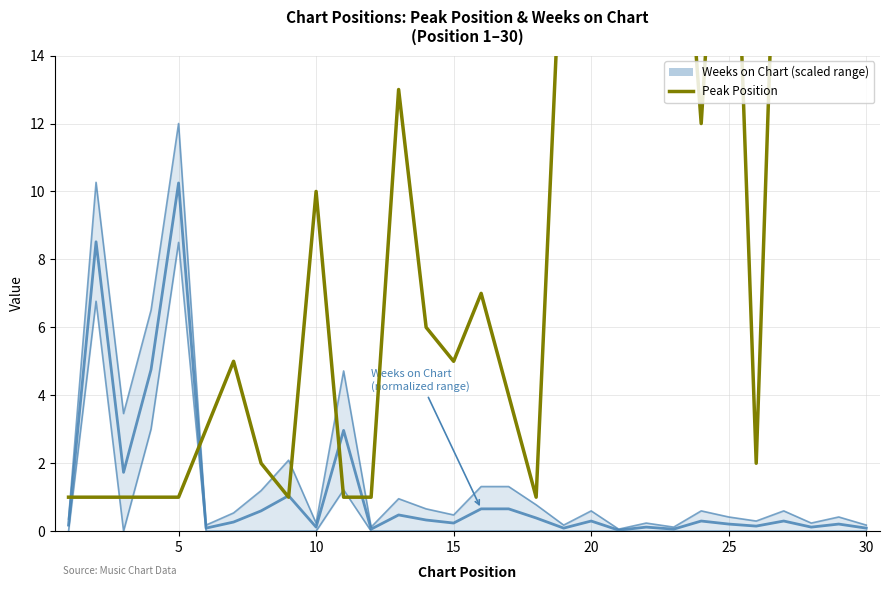

What is the value of the 3rd point from the left?

1